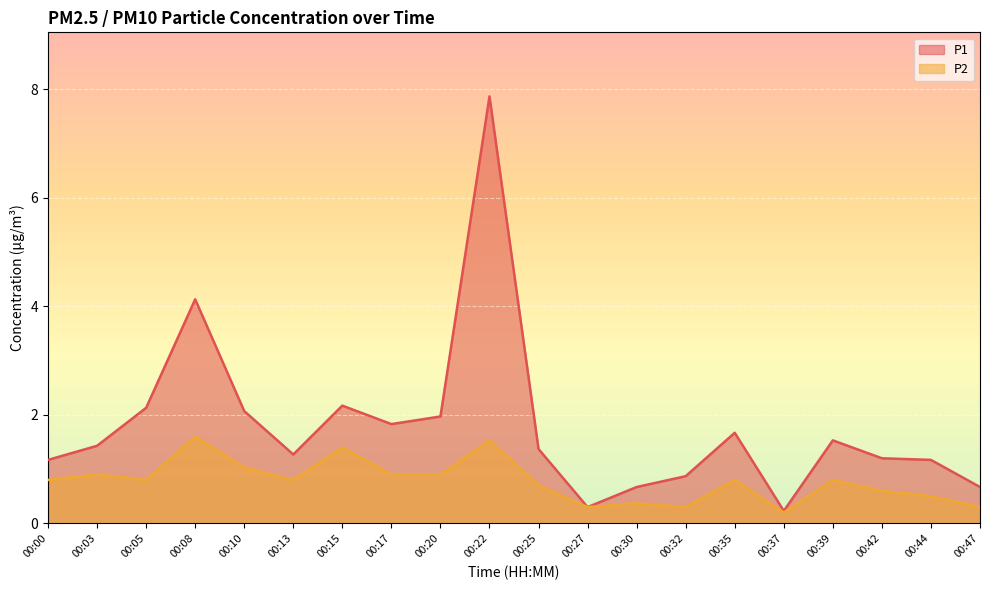

How many categories are shown in the chart?

20